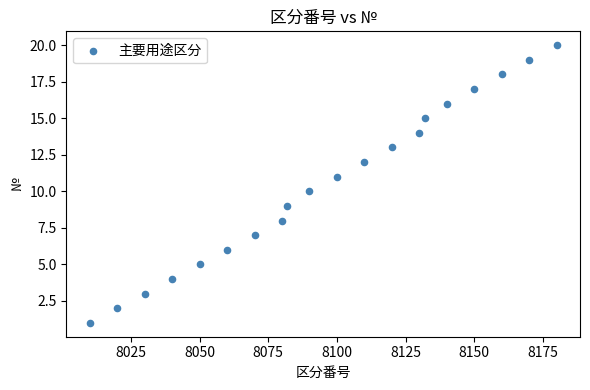

What is the range of X values (max minus min)?

170